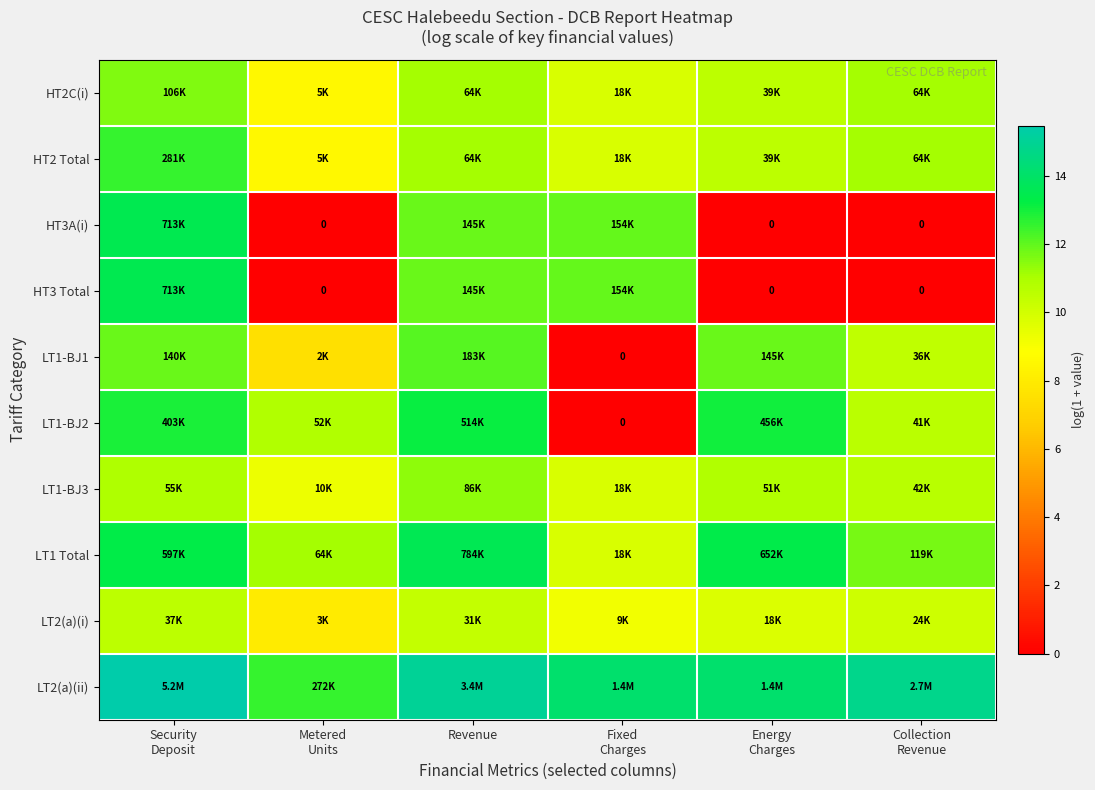

Where does the LT1-BJ3 series first go above 10?

Security Deposit